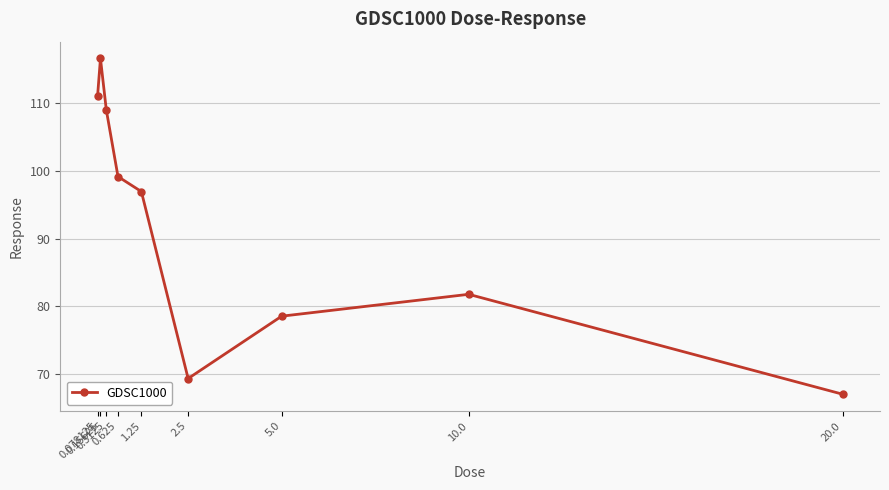

List the labels in order of value, smallest first.

20.0, 2.5, 5.0, 10.0, 1.25, 0.625, 0.3125, 0.078125, 0.15625